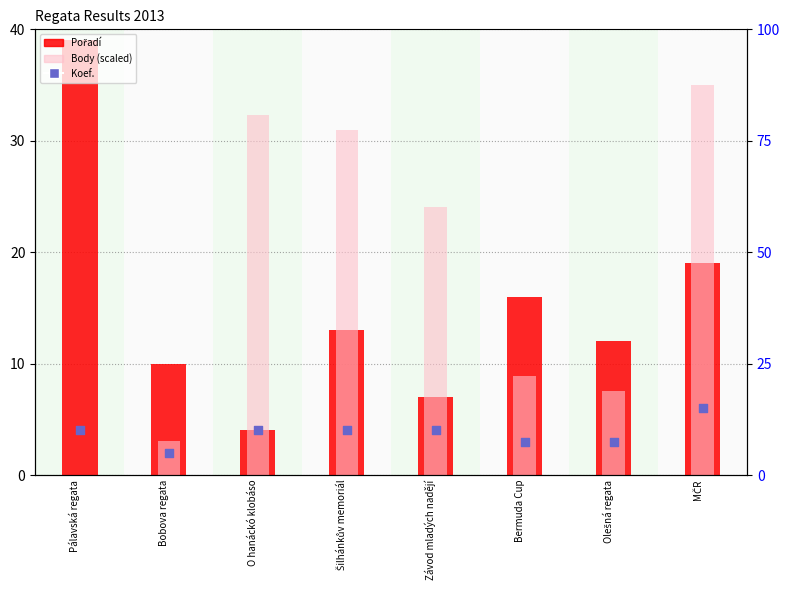

Which series contains the lowest Y value?

Body (scaled)